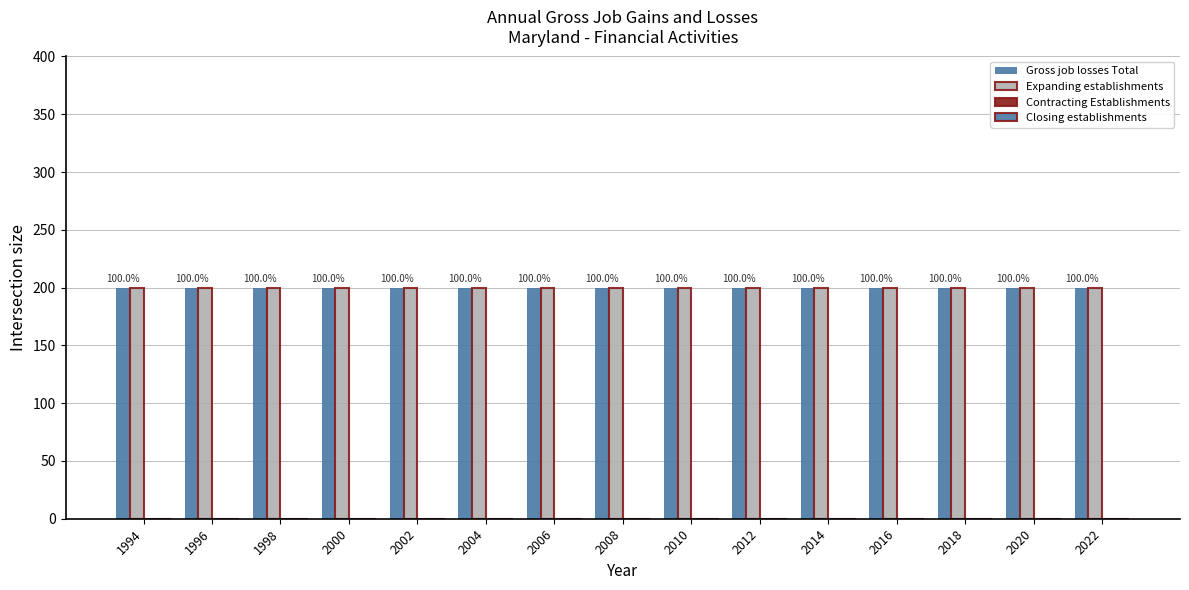

At which label does Expanding establishments reach its minimum?

1994